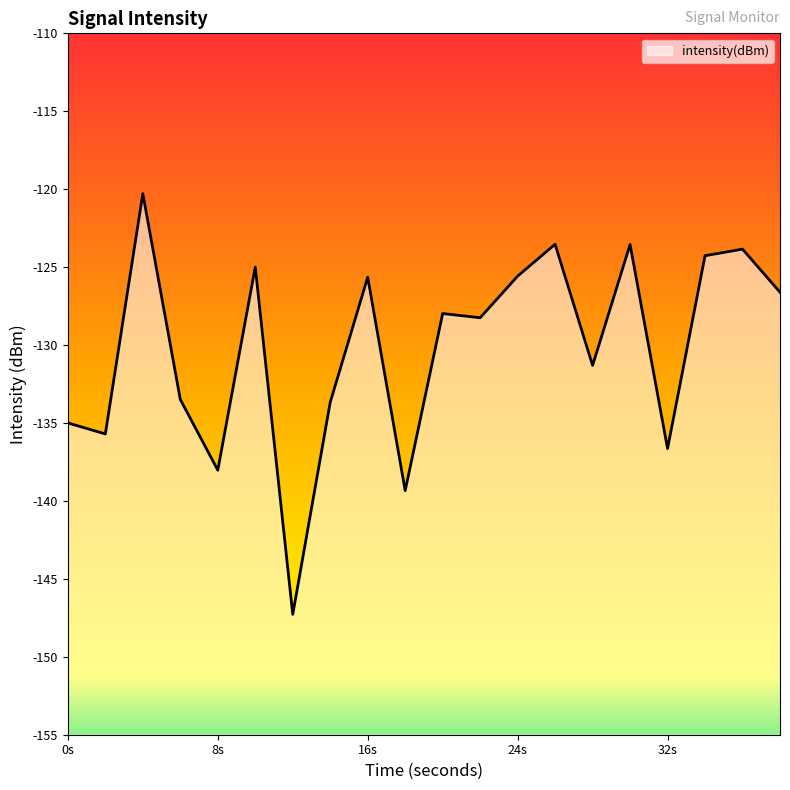

Is it true that the value at 0s is -61.2?

False